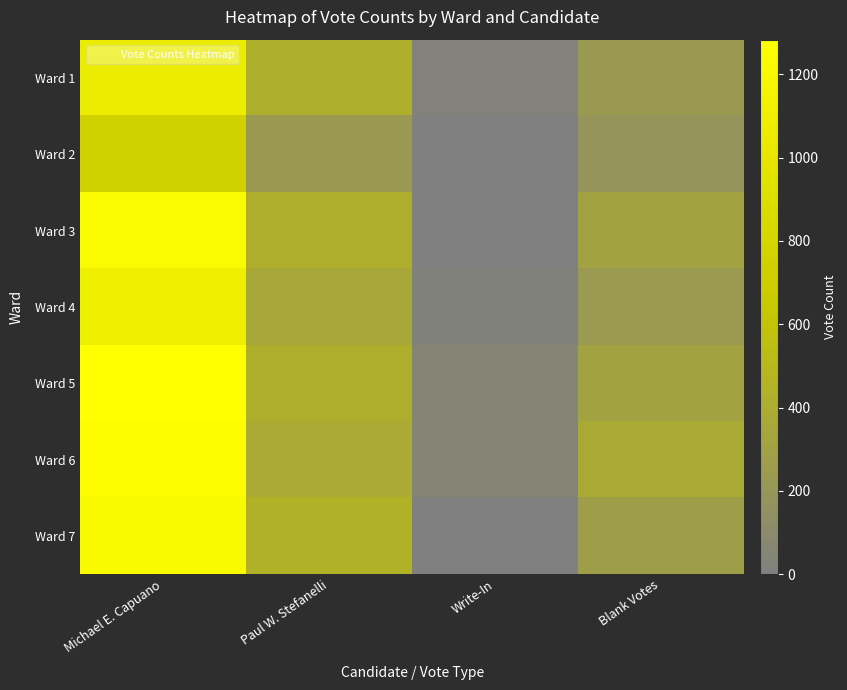

Reading left to right, list all the values displayed in this chart.

Ward 1: Michael E. Capuano=1060	Paul W. Stefanelli=411	Write-In=22	Blank Votes=233
Ward 2: Michael E. Capuano=751	Paul W. Stefanelli=232	Write-In=2	Blank Votes=184
Ward 3: Michael E. Capuano=1224	Paul W. Stefanelli=417	Write-In=0	Blank Votes=309
Ward 4: Michael E. Capuano=1098	Paul W. Stefanelli=359	Write-In=18	Blank Votes=238
Ward 5: Michael E. Capuano=1283	Paul W. Stefanelli=419	Write-In=52	Blank Votes=308
Ward 6: Michael E. Capuano=1265	Paul W. Stefanelli=377	Write-In=46	Blank Votes=367
Ward 7: Michael E. Capuano=1217	Paul W. Stefanelli=443	Write-In=2	Blank Votes=275